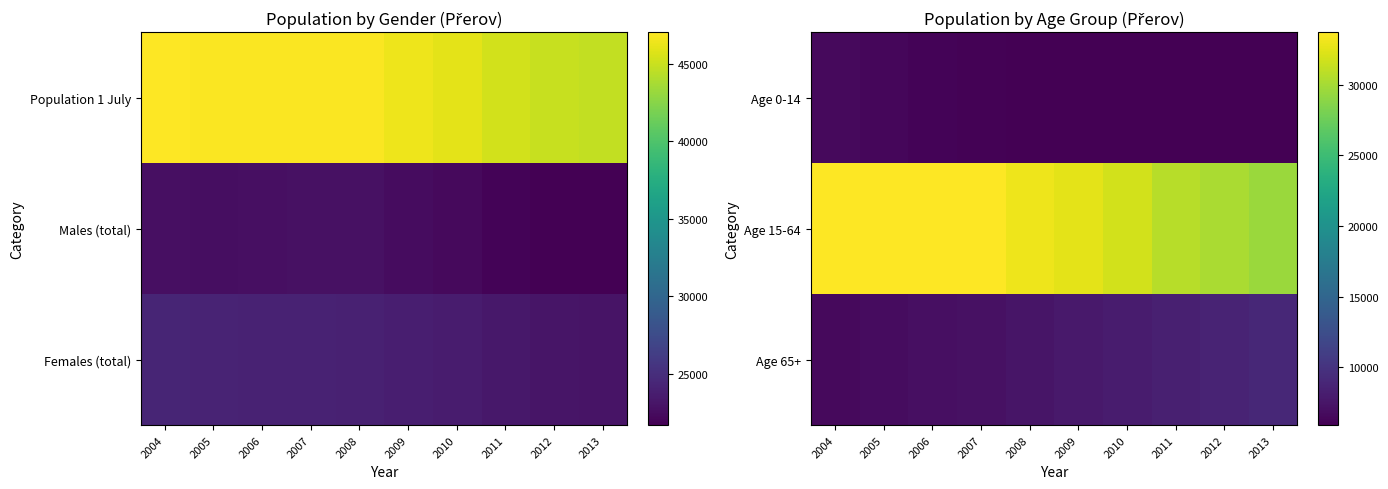

Between 2009 and 2005, which is larger?

2005